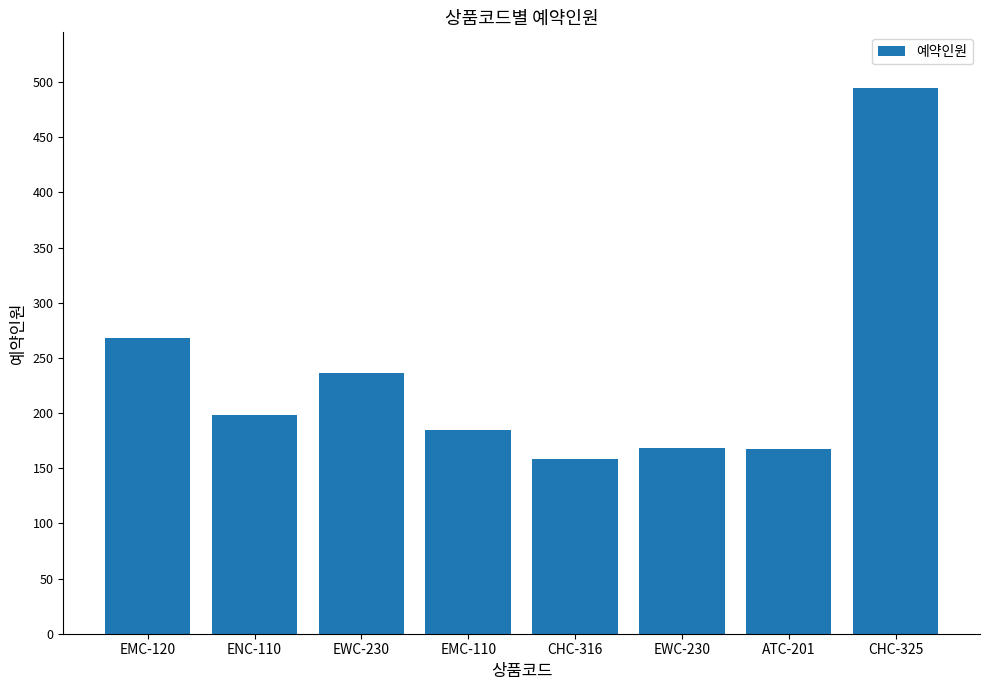

Between EMC-120 and CHC-325, which is larger?

CHC-325